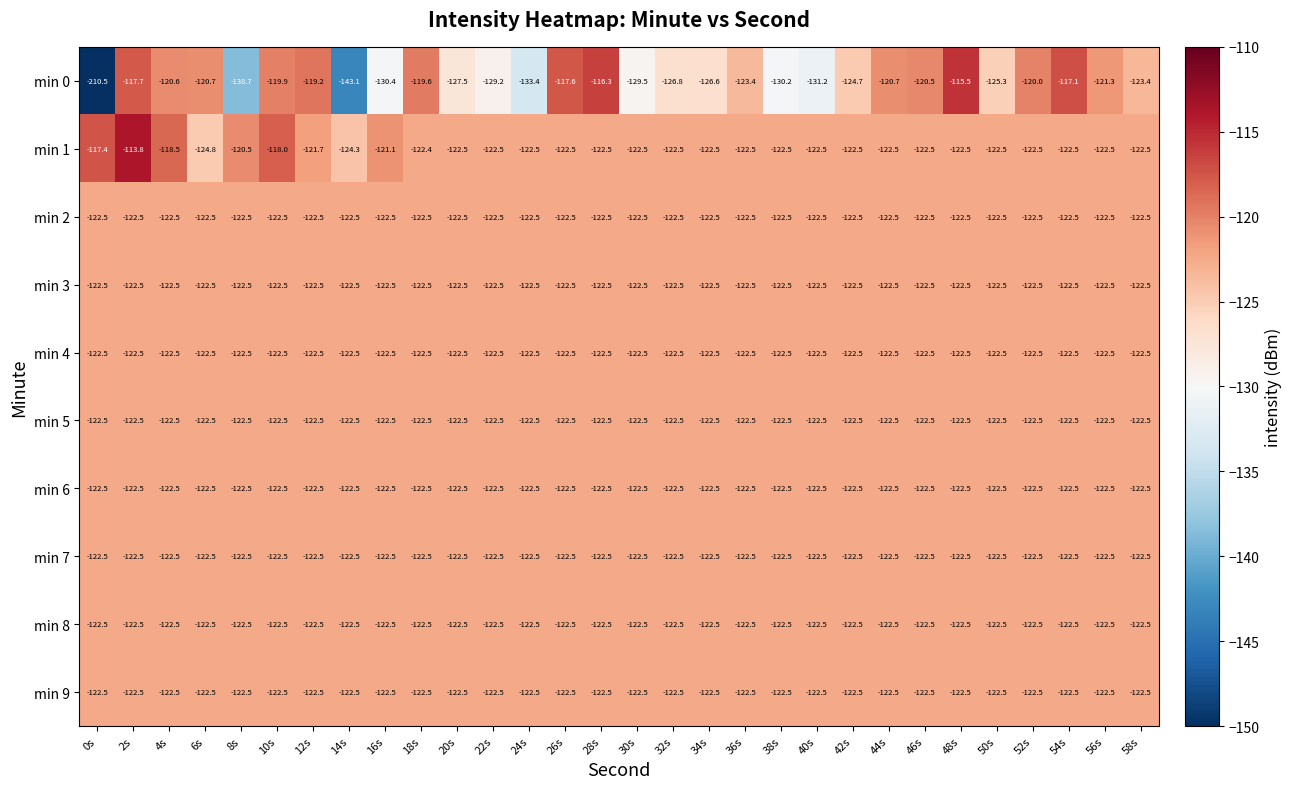

At which category is the sum across all series the highest?

2s